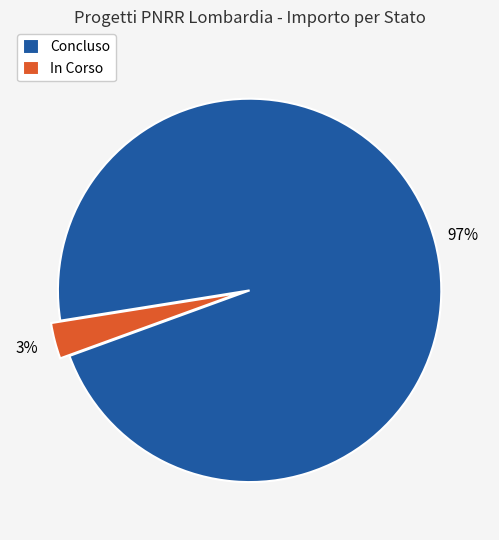

Which has a higher value, In Corso or Concluso?

Concluso